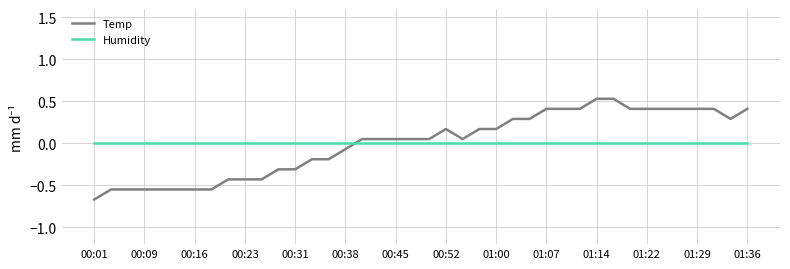

Which series ends up on top after the final intersection of Humidity and Temp?

Temp